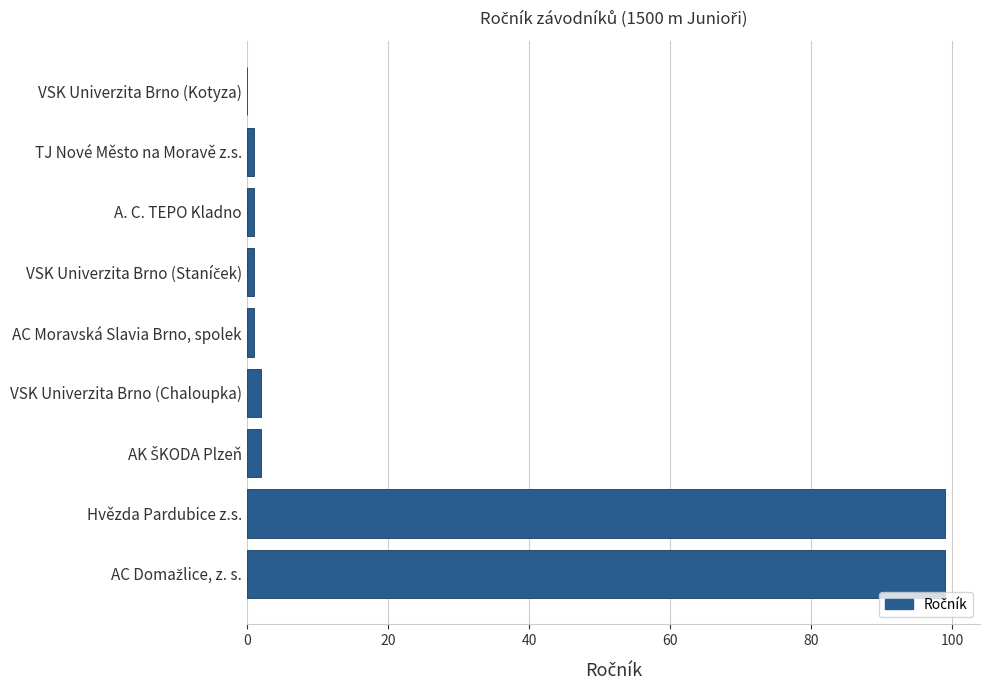

What is the change in value from Hvězda Pardubice z.s. to VSK Univerzita Brno (Kotyza)?

-99